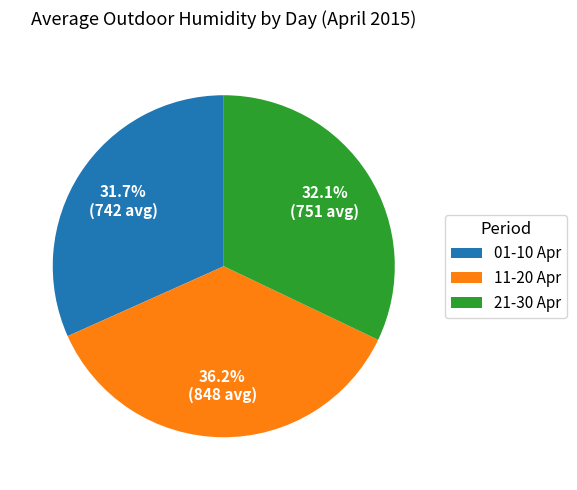

What is the total percentage of 11-20 Apr and 21-30 Apr?

68.3%